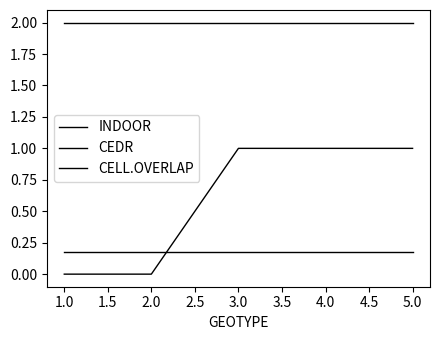

True or false: CEDR and CELL.OVERLAP cross at least once.

False